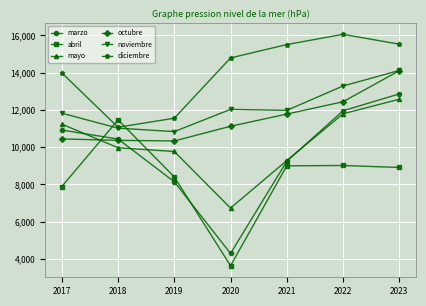

True or false: marzo has a value of 12859 at 2023.

True